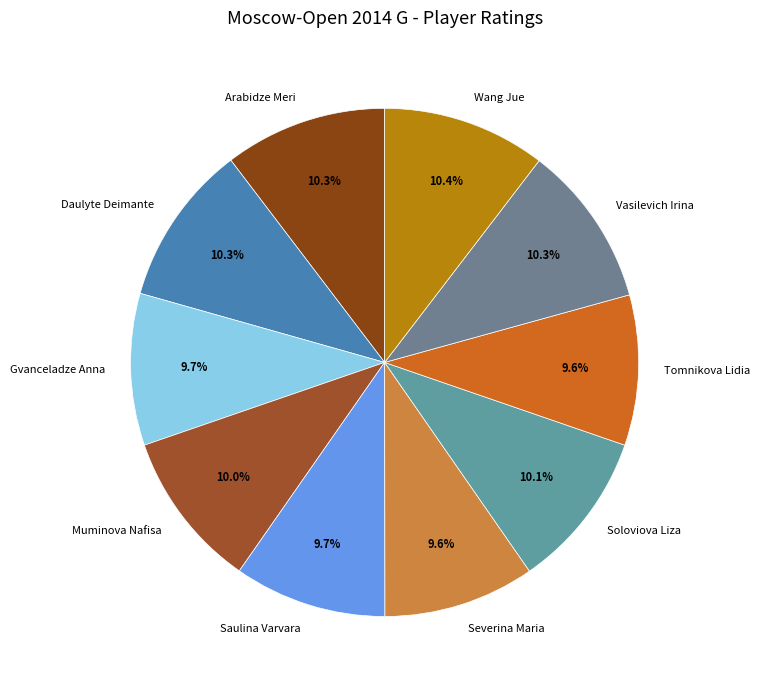

Is there a majority slice in this chart?

No